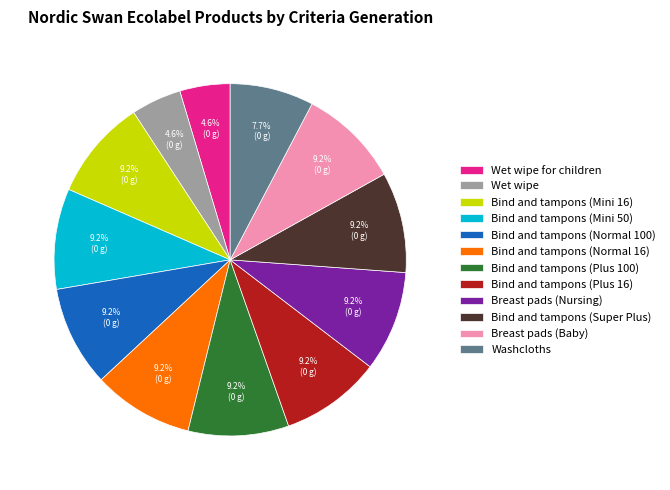

Does Breast pads (Baby) account for over 50% of the chart?

No